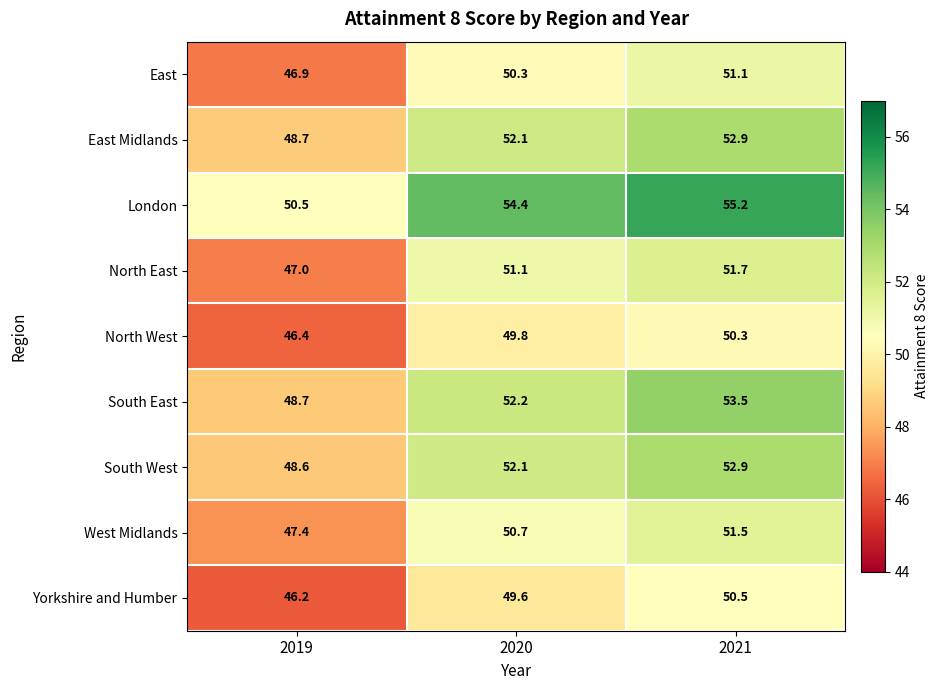

Reading left to right, list all the values displayed in this chart.

East: 46.9	50.3	51.1
East Midlands: 48.7	52.1	52.9
London: 50.5	54.4	55.2
North East: 47.0	51.1	51.7
North West: 46.4	49.8	50.3
South East: 48.7	52.2	53.5
South West: 48.6	52.1	52.9
West Midlands: 47.4	50.7	51.5
Yorkshire and Humber: 46.2	49.6	50.5